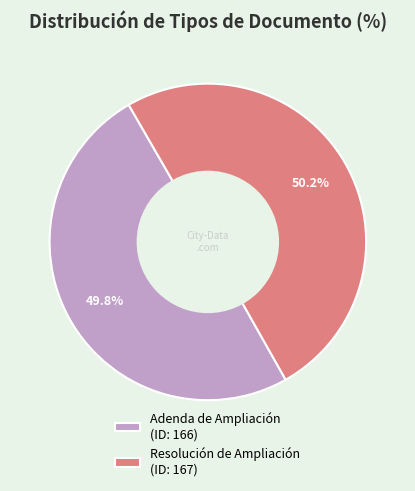

Combined, do Adenda de Ampliación and Resolución de Ampliación account for over 50%?

Yes